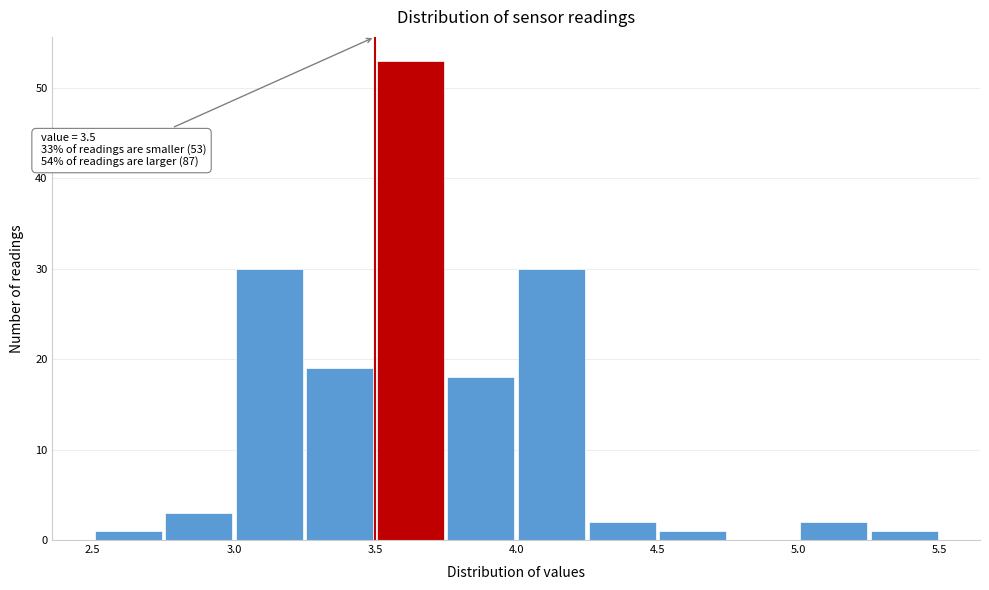

Which range on the x-axis has the tallest bar?

3.50 to 3.75